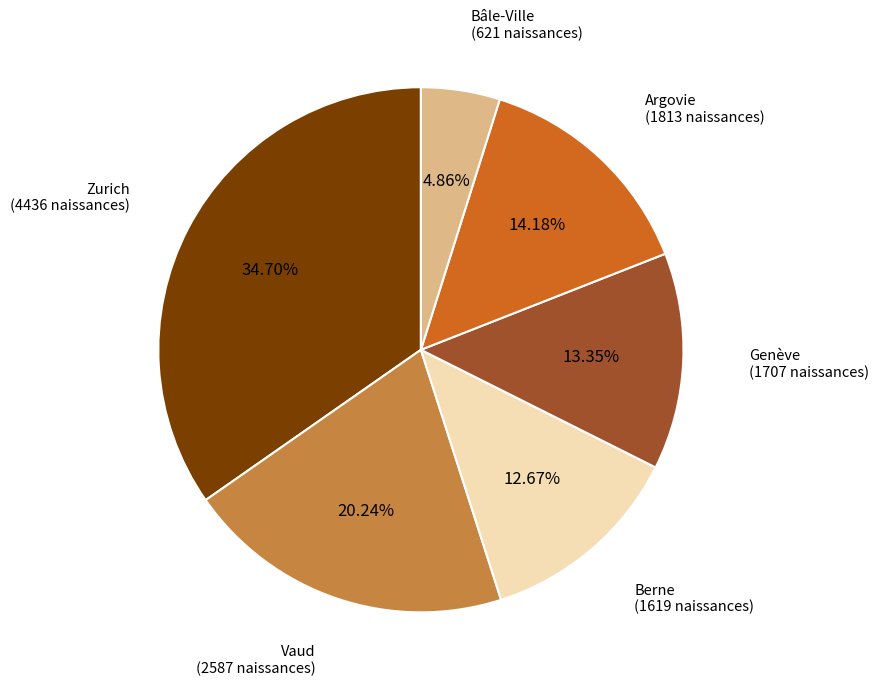

How much of the chart is everything except Vaud?

79.8%